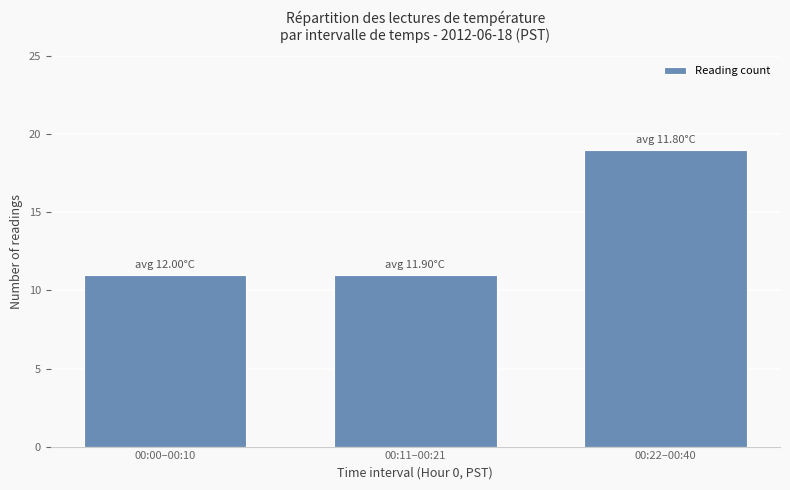

What position from the right is 00:00–00:10?

3